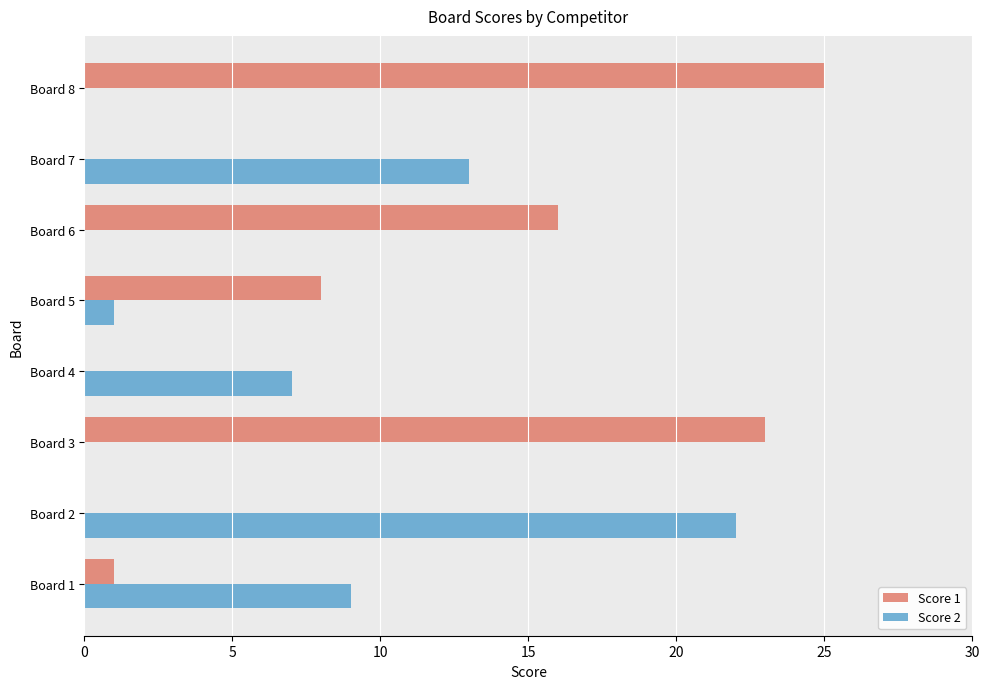

Between Board 1 and Board 6, which series saw the biggest shift?

Score 1